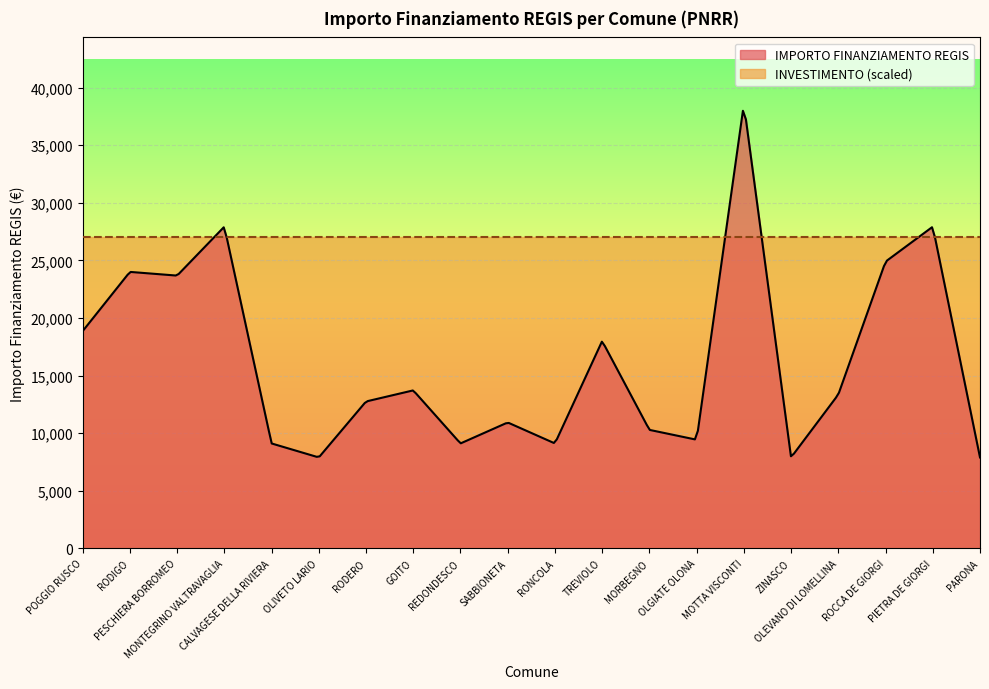

Rank the categories by IMPORTO FINANZIAMENTO REGIS value from lowest to highest.

OLIVETO LARIO, ZINASCO, PARONA, CALVAGESE DELLA RIVIERA, REDONDESCO, RONCOLA, OLGIATE OLONA, MORBEGNO, SABBIONETA, RODERO, OLEVANO DI LOMELLINA, GOITO, TREVIOLO, POGGIO RUSCO, PESCHIERA BORROMEO, RODIGO, ROCCA DE GIORGI, MONTEGRINO VALTRAVAGLIA, PIETRA DE GIORGI, MOTTA VISCONTI